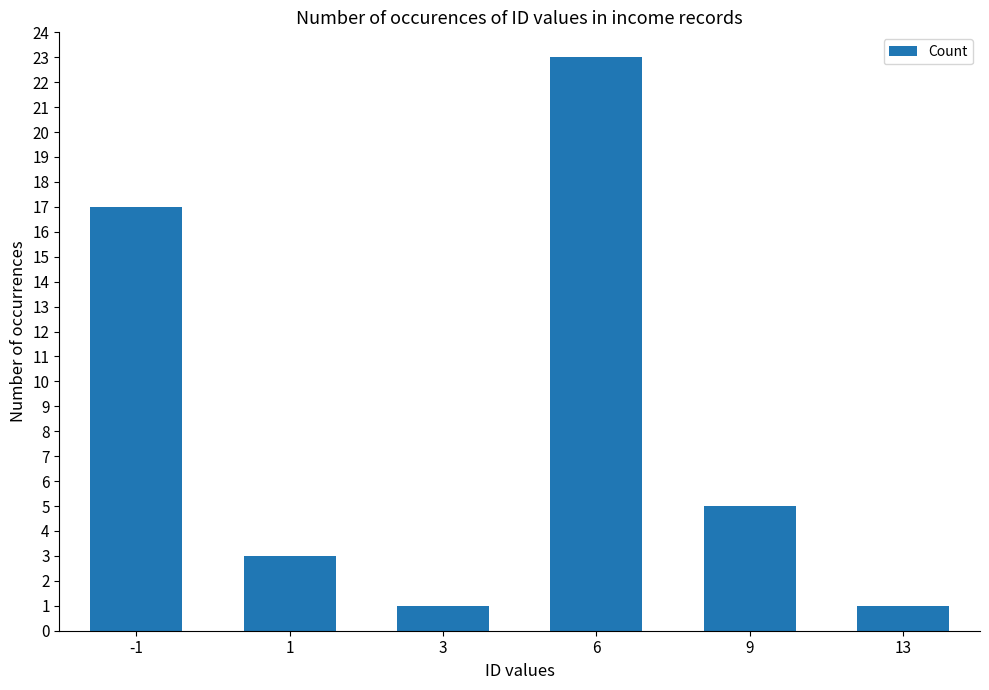

Reading left to right, transcribe all the data shown in this chart.

17	3	1	23	5	1